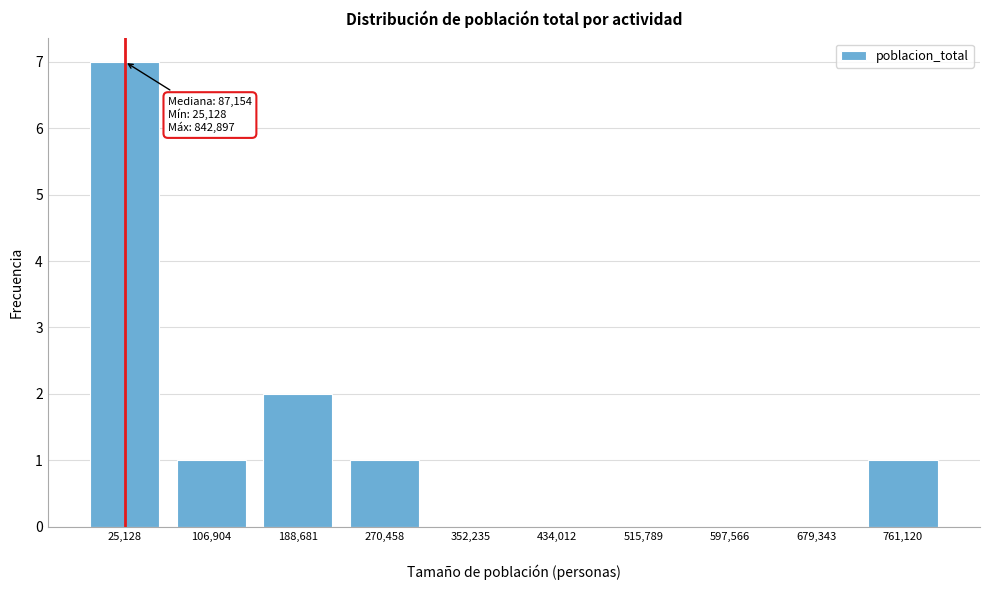

What is the maximum value shown in the chart?

7